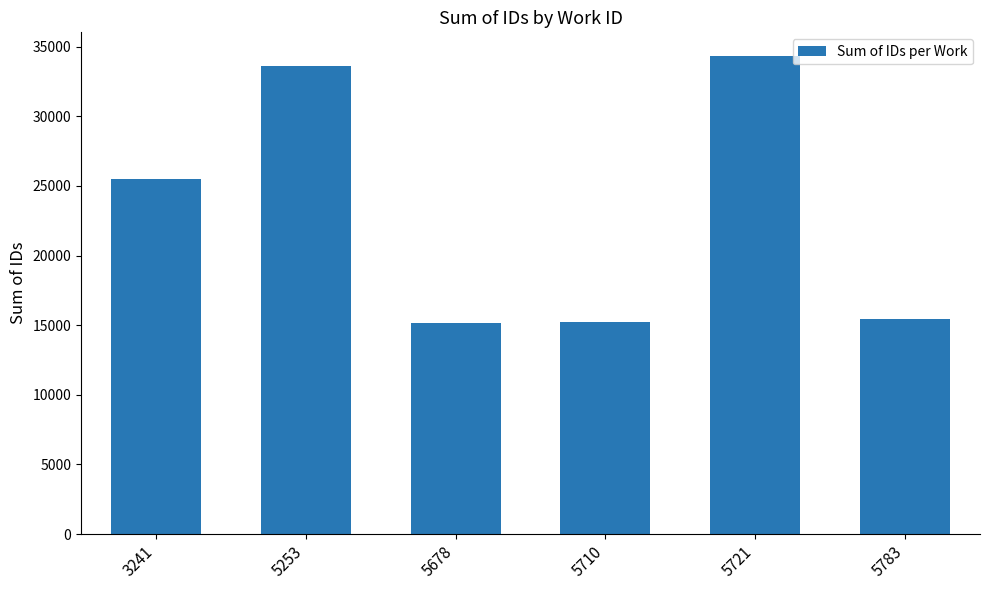

What is the difference between the maximum and minimum values?

19155